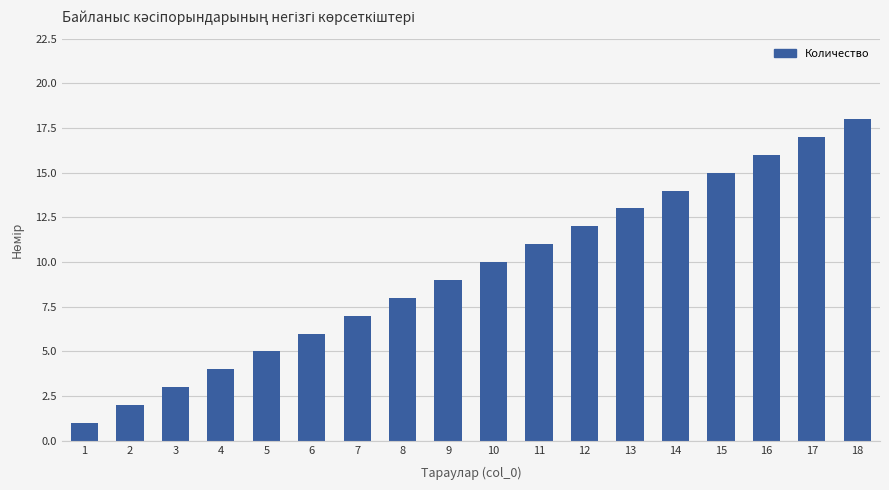

How many categories are shown in the chart?

18